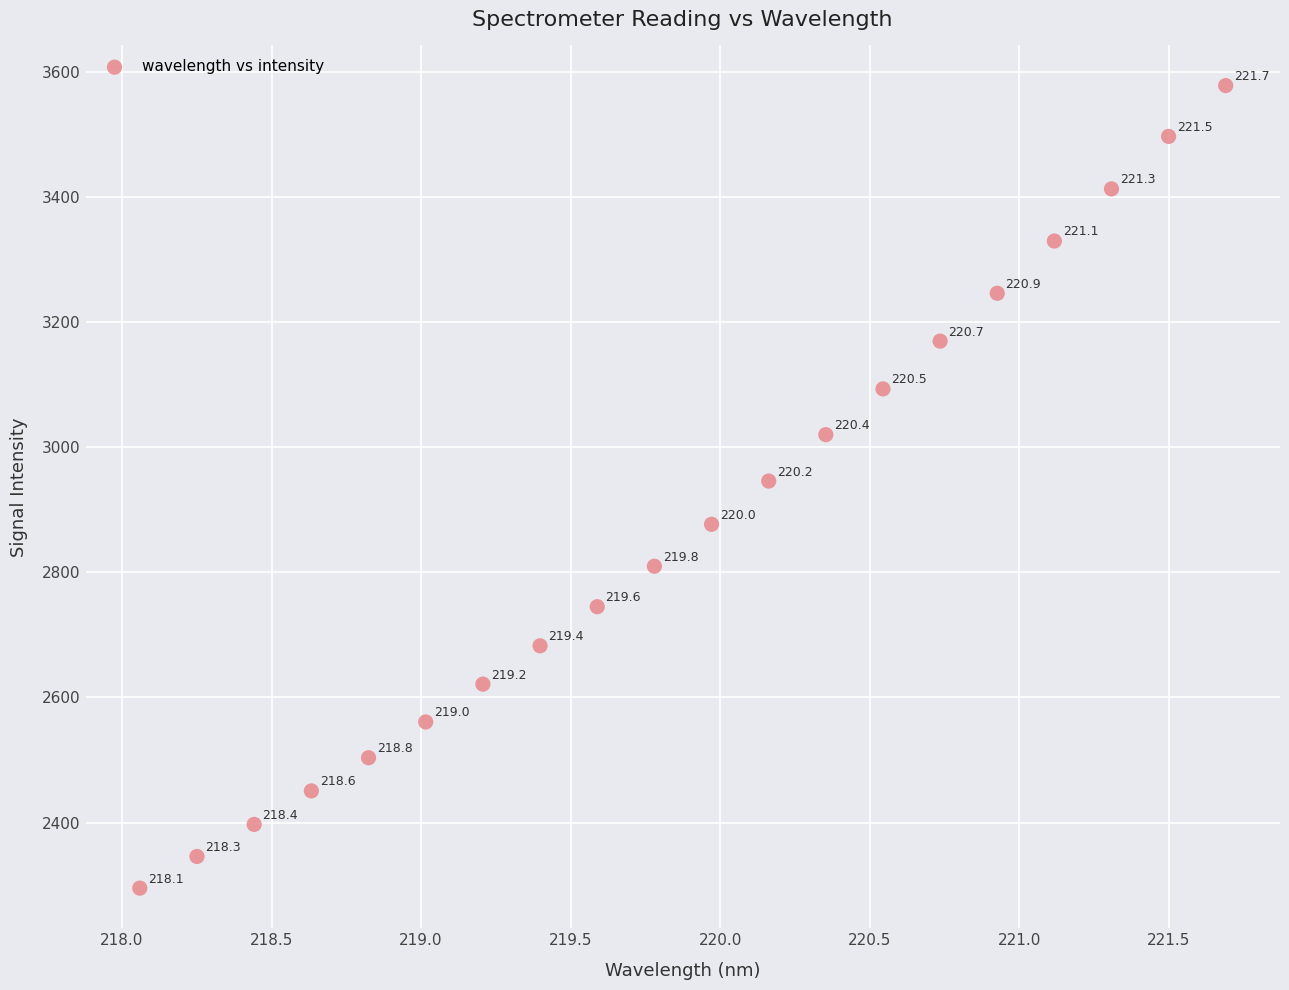

What is the range of X values (max minus min)?

3.6